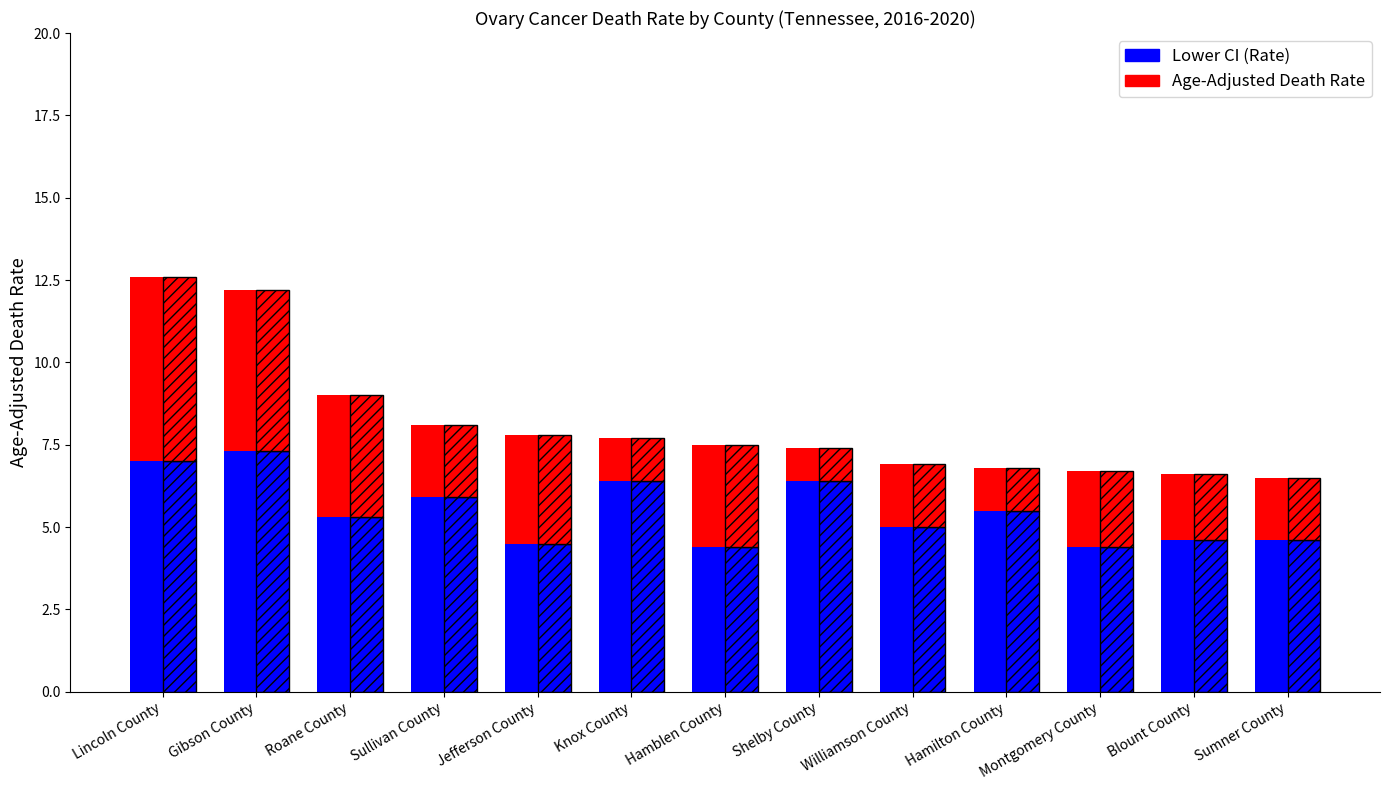

What is the sum of all Lower CI (Rate) values?

71.3